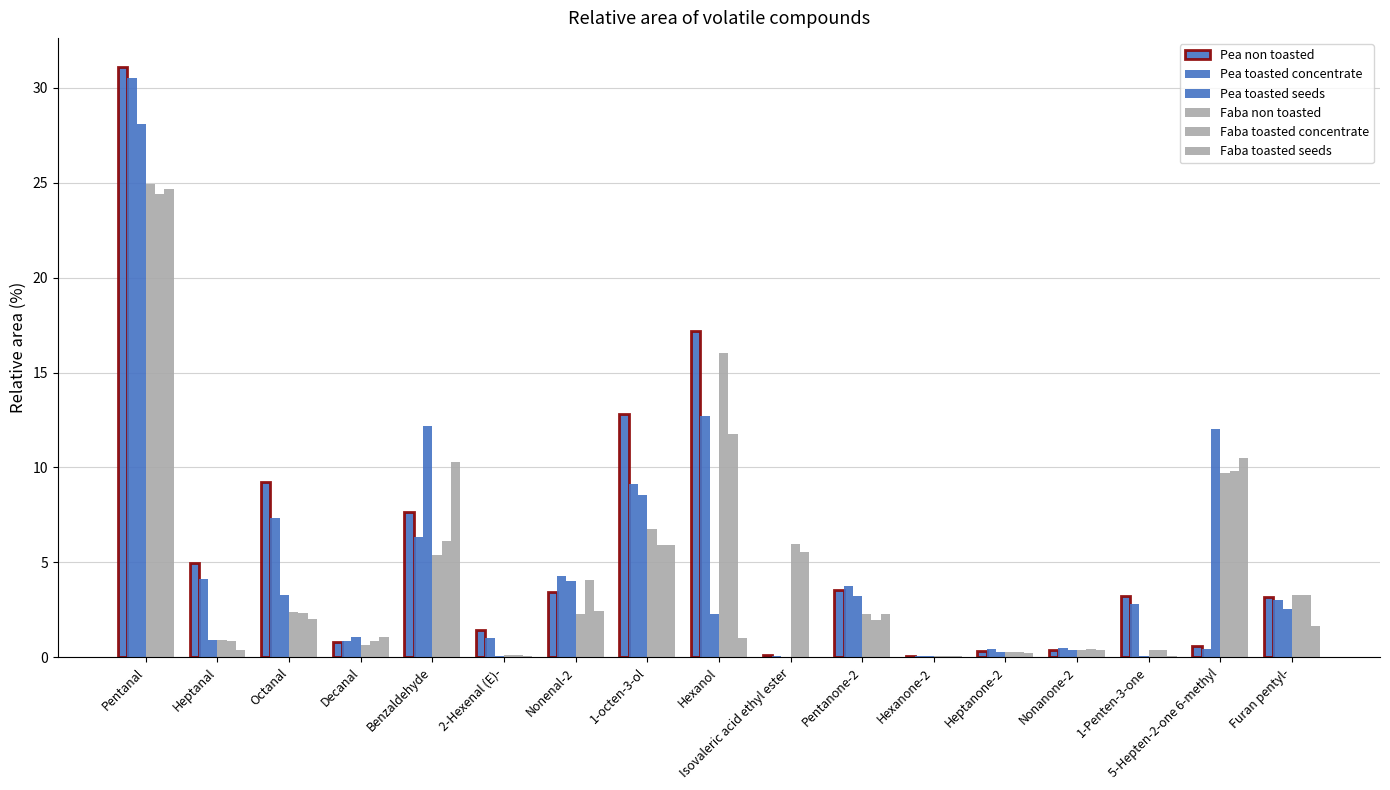

Are the bars horizontal?

No